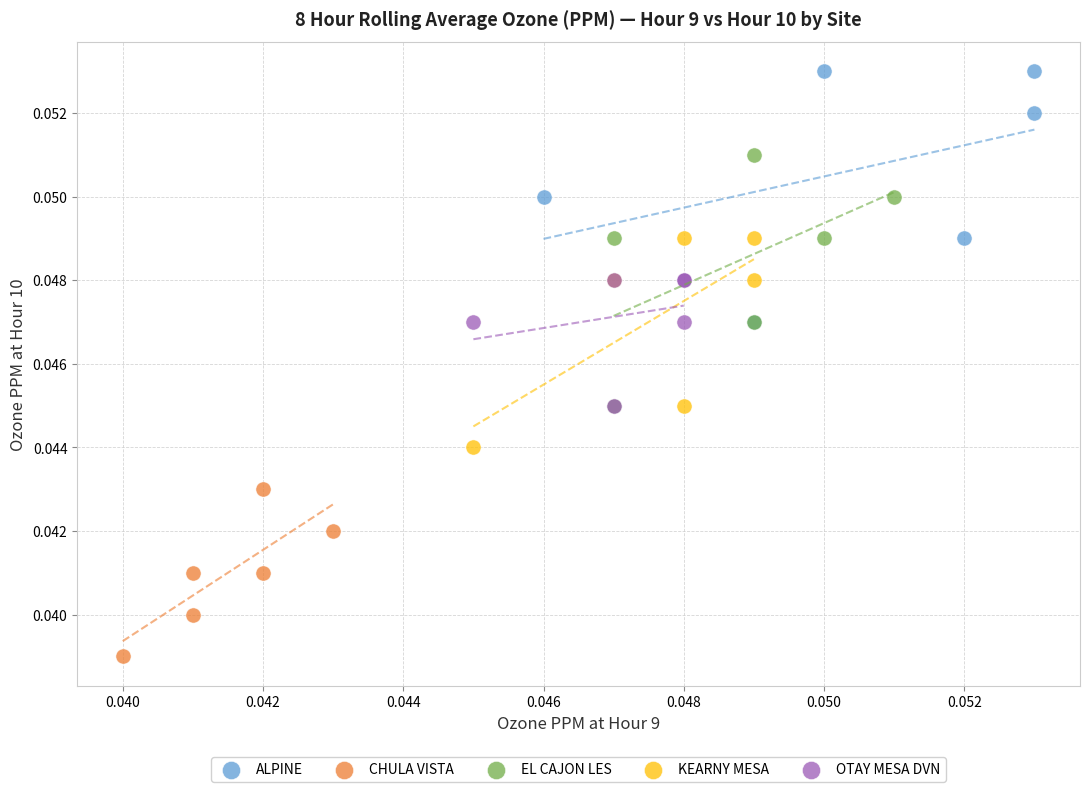

Which series contains the highest Y value?

ALPINE